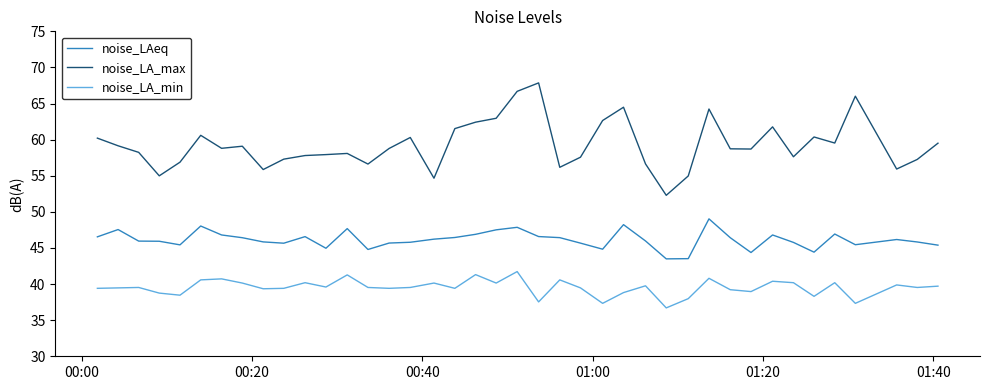

What is the difference between the maximum and minimum values in the noise_LAeq series?

5.5